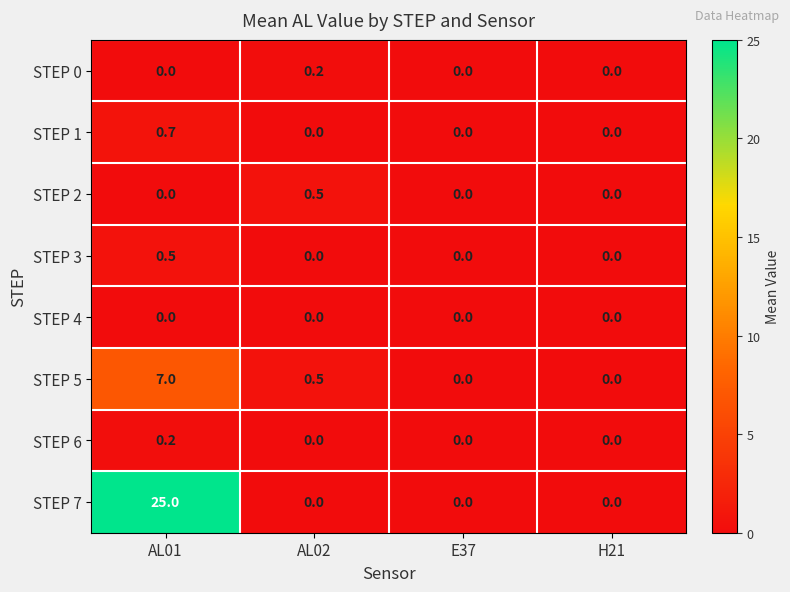

How many values in the STEP 6 series exceed 0?

1